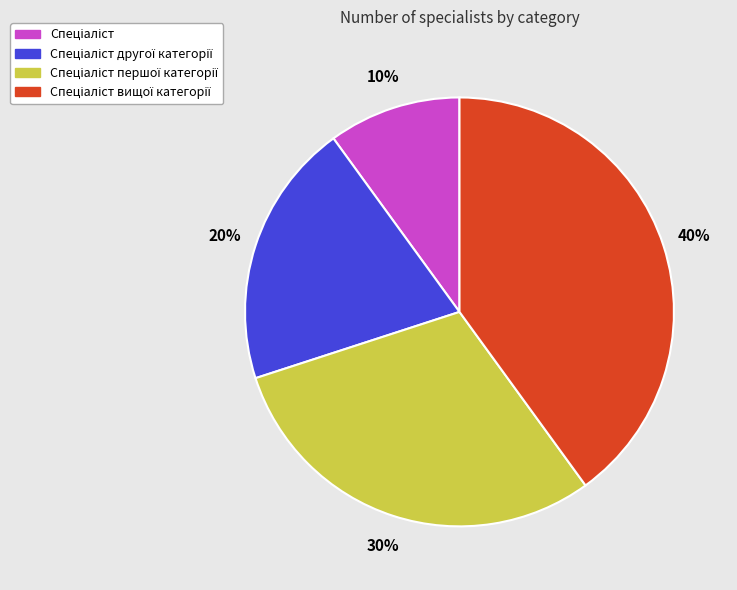

Does any single category account for the majority?

No